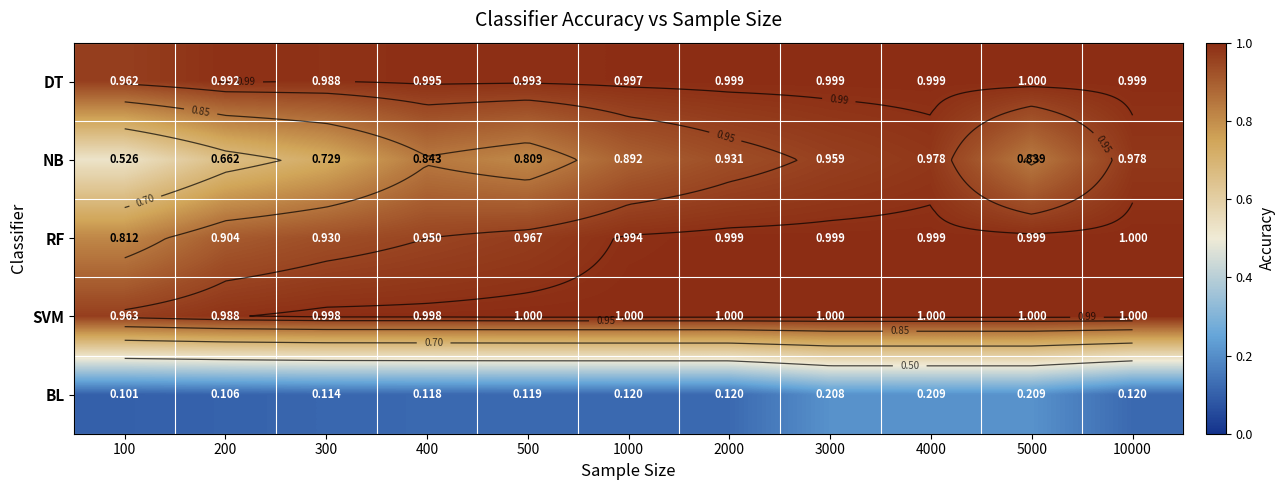

How many series are shown in this chart?

5